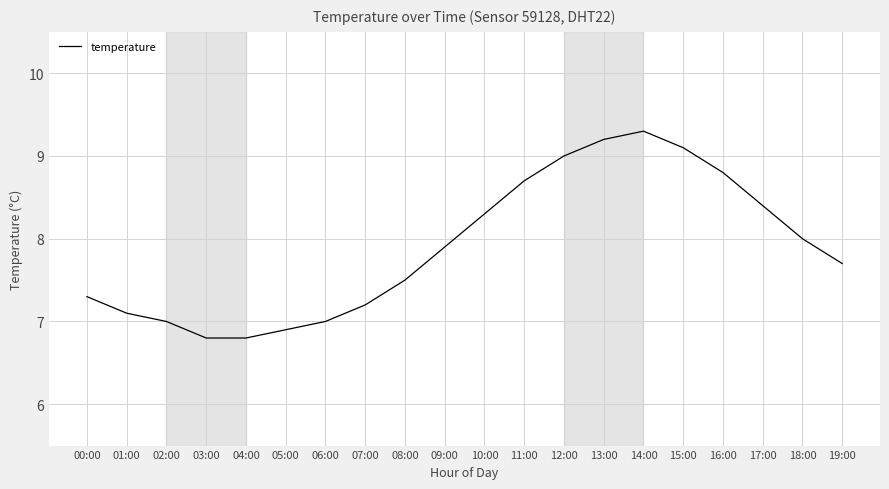

The value at 19:00 is 3.0. True or false?

False